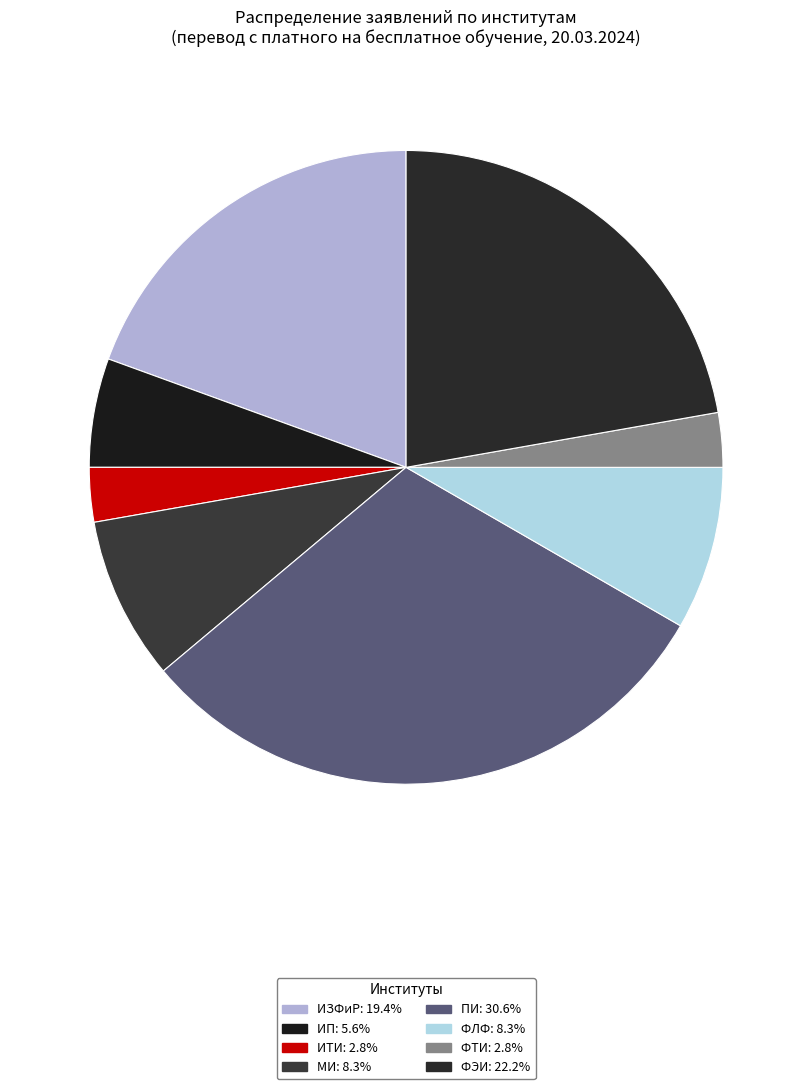

To the nearest percent, what is the difference between the ФЛФ and ФТИ slice percentages?

6%